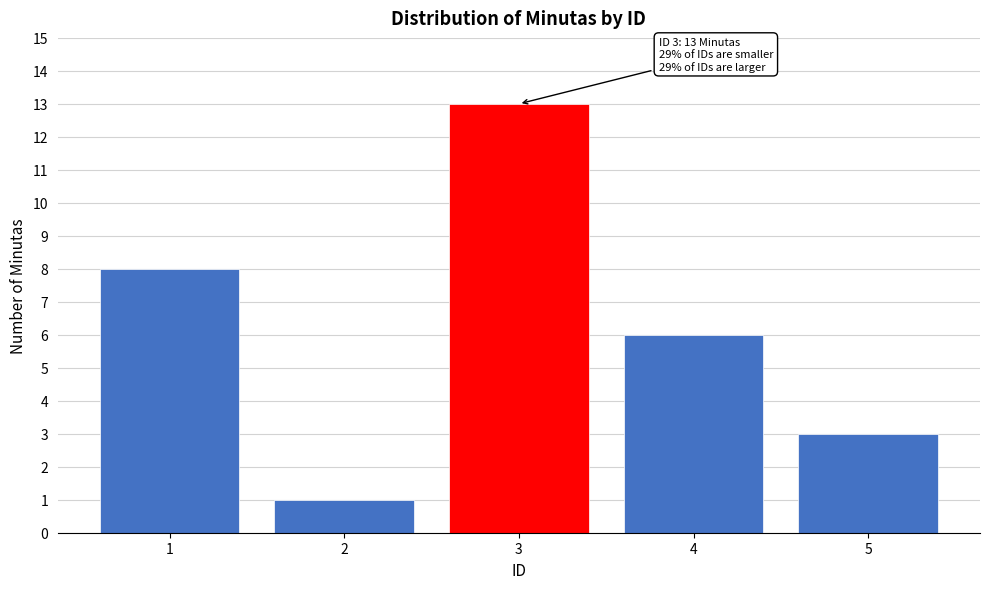

Reading right to left, transcribe all the data shown in this chart.

3	6	13	1	8